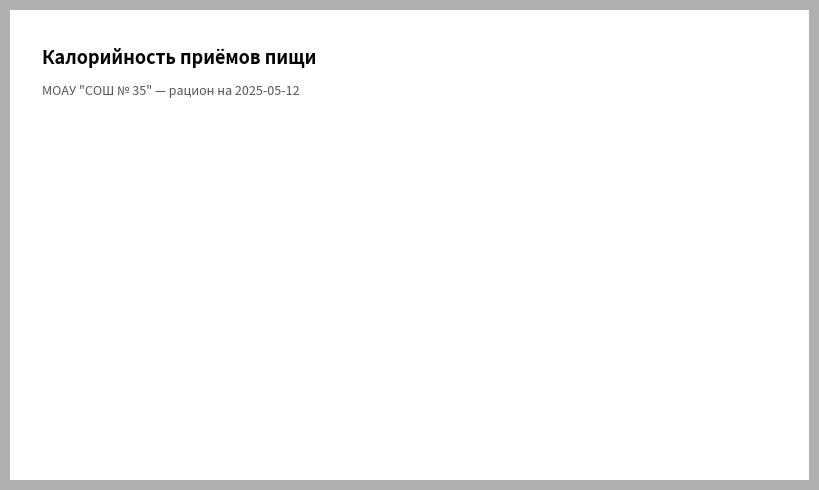

Between Завтрак and Обед, which is larger?

Обед